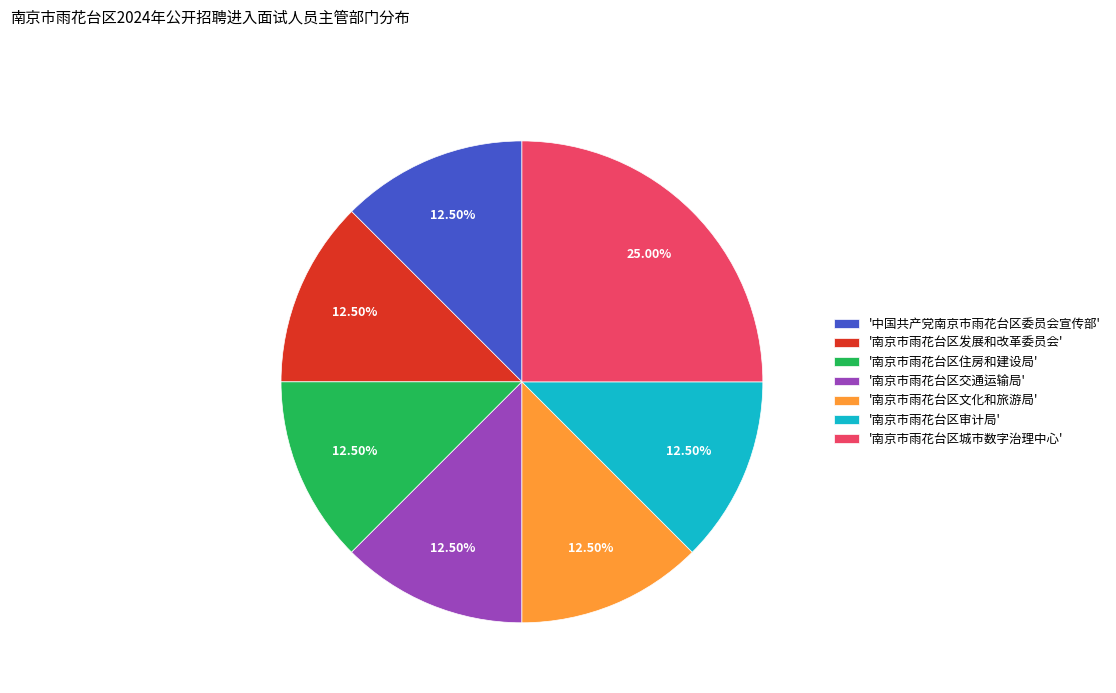

Which has a higher value, '南京市雨花台区审计局' or '南京市雨花台区城市数字治理中心'?

'南京市雨花台区城市数字治理中心'